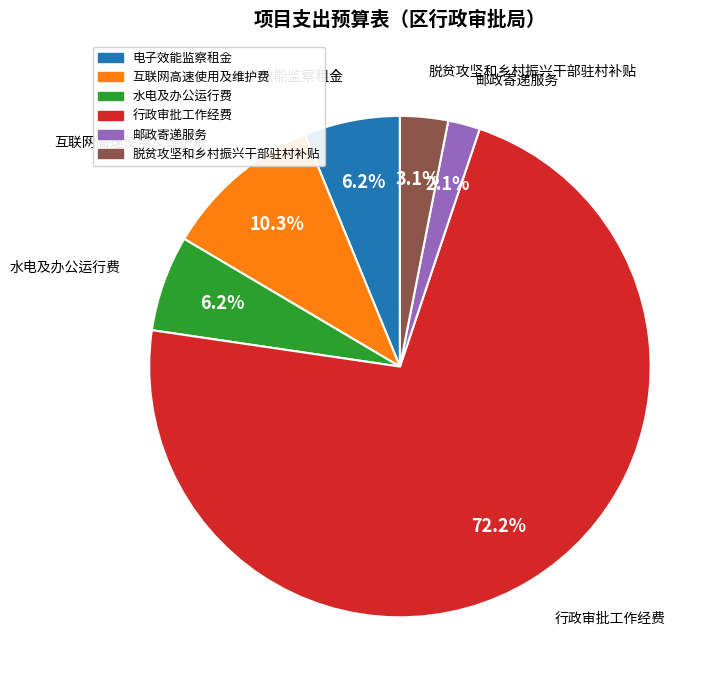

Is there any slice that represents more than half of the pie?

Yes